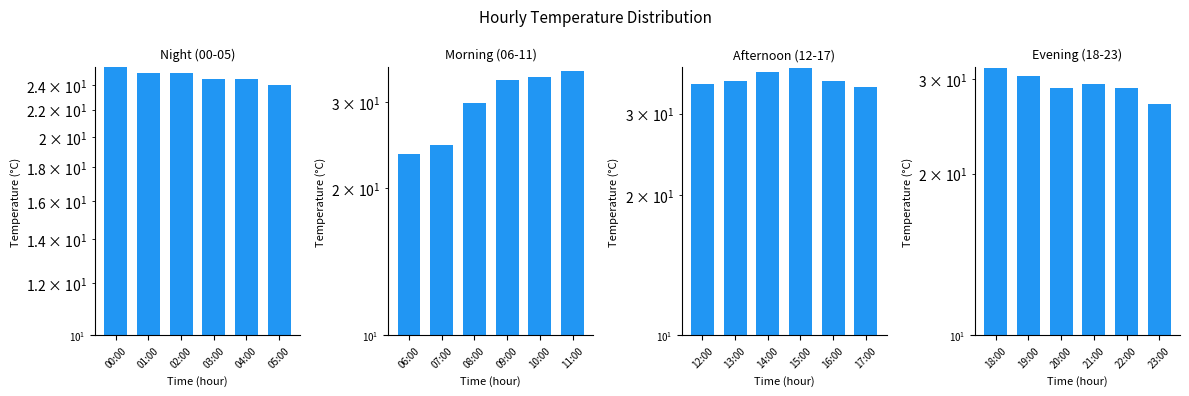

How many bars are there in total?

24